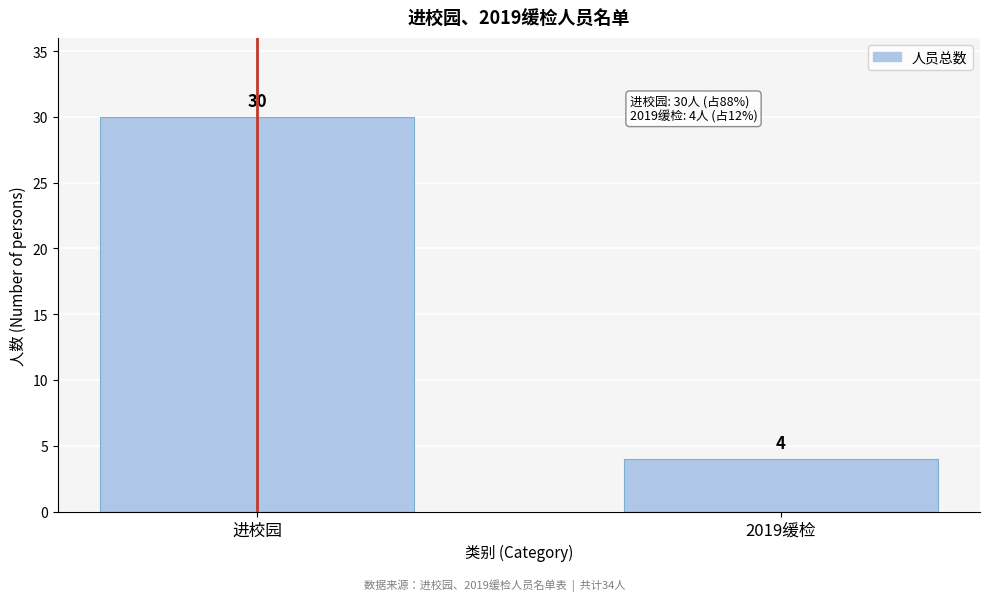

Reading left to right, extract all data points from this chart.

进校园=30	2019缓检=4